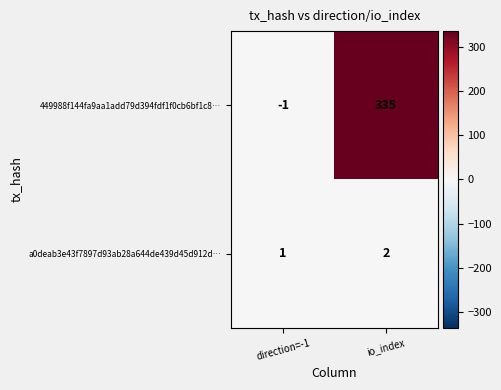

At which category is the sum across all series the highest?

io_index